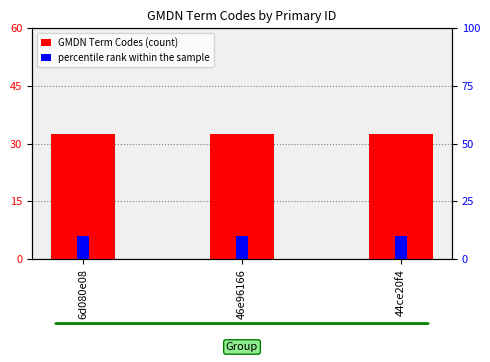

Rank the series by their maximum value, from lowest to highest.

percentile rank within the sample, GMDN Term Codes (count)